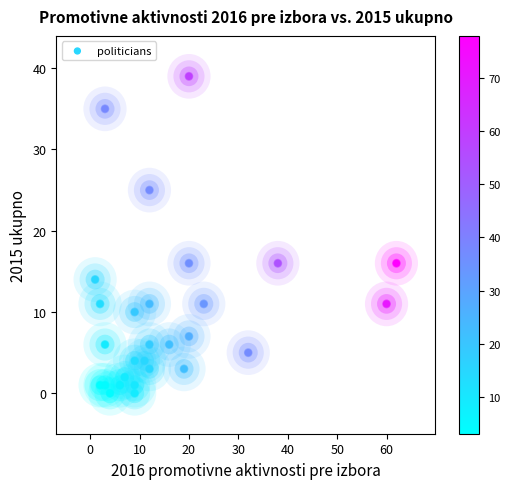

What is the range of Y values (max minus min)?

39